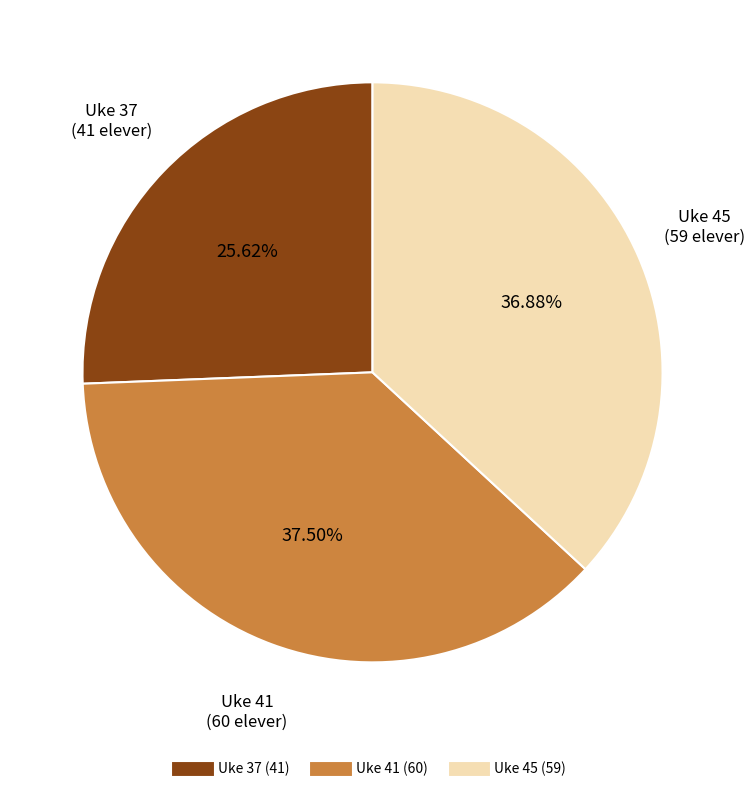

Is it true that Uke 45 is 37% of the pie?

True